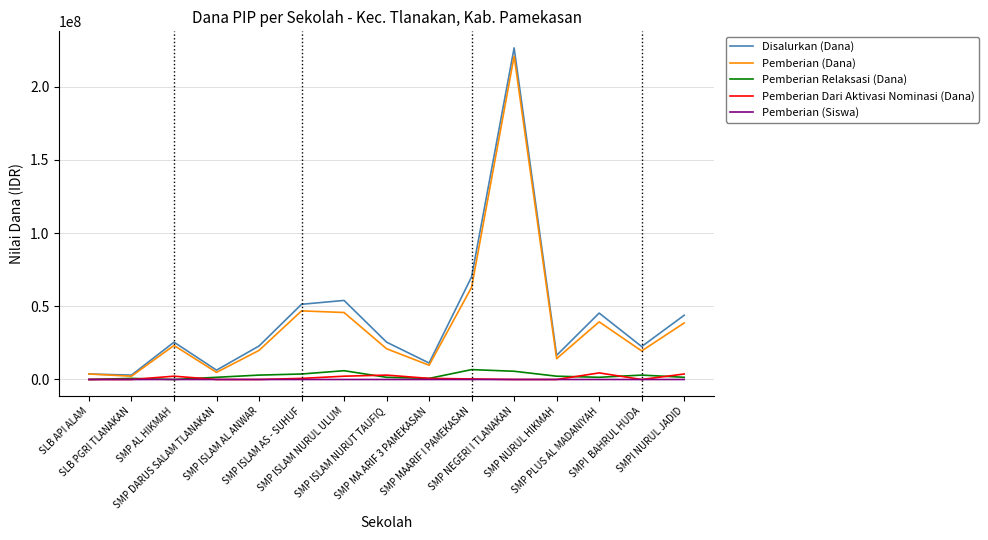

Which category has the lowest value in the Disalurkan (Dana) series?

SLB PGRI TLANAKAN